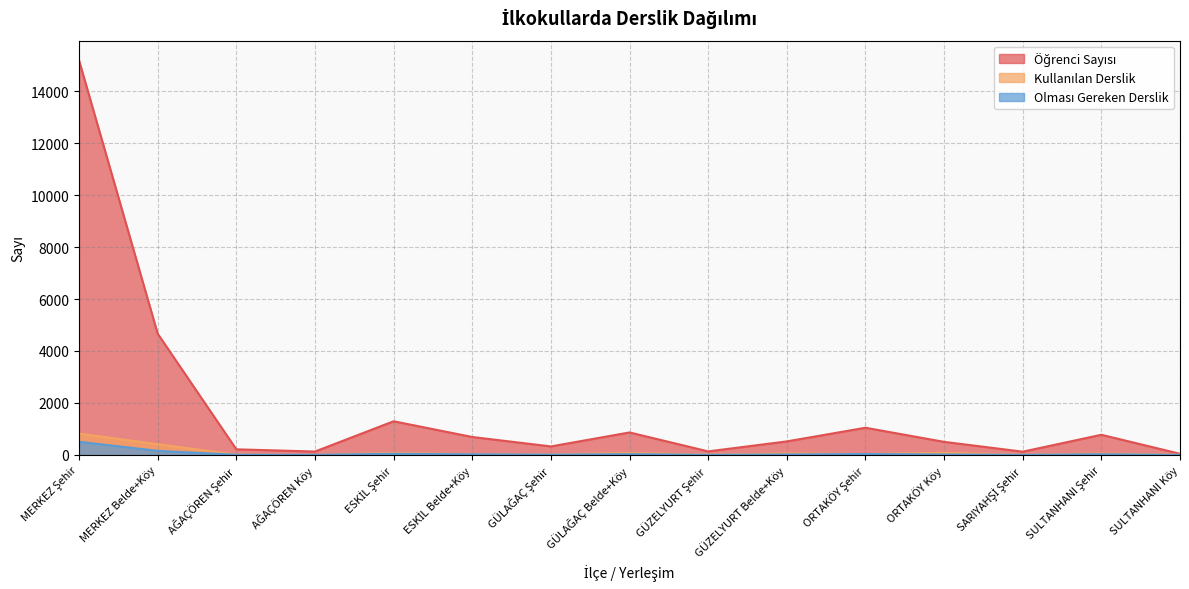

Which has a higher value, GÜLAĞAÇ Şehir or MERKEZ Şehir?

MERKEZ Şehir